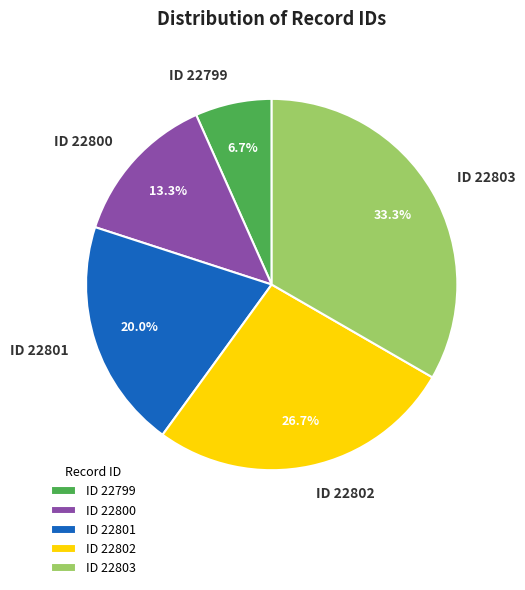

What percentage do ID 22803 and ID 22801 together represent?

53.3%